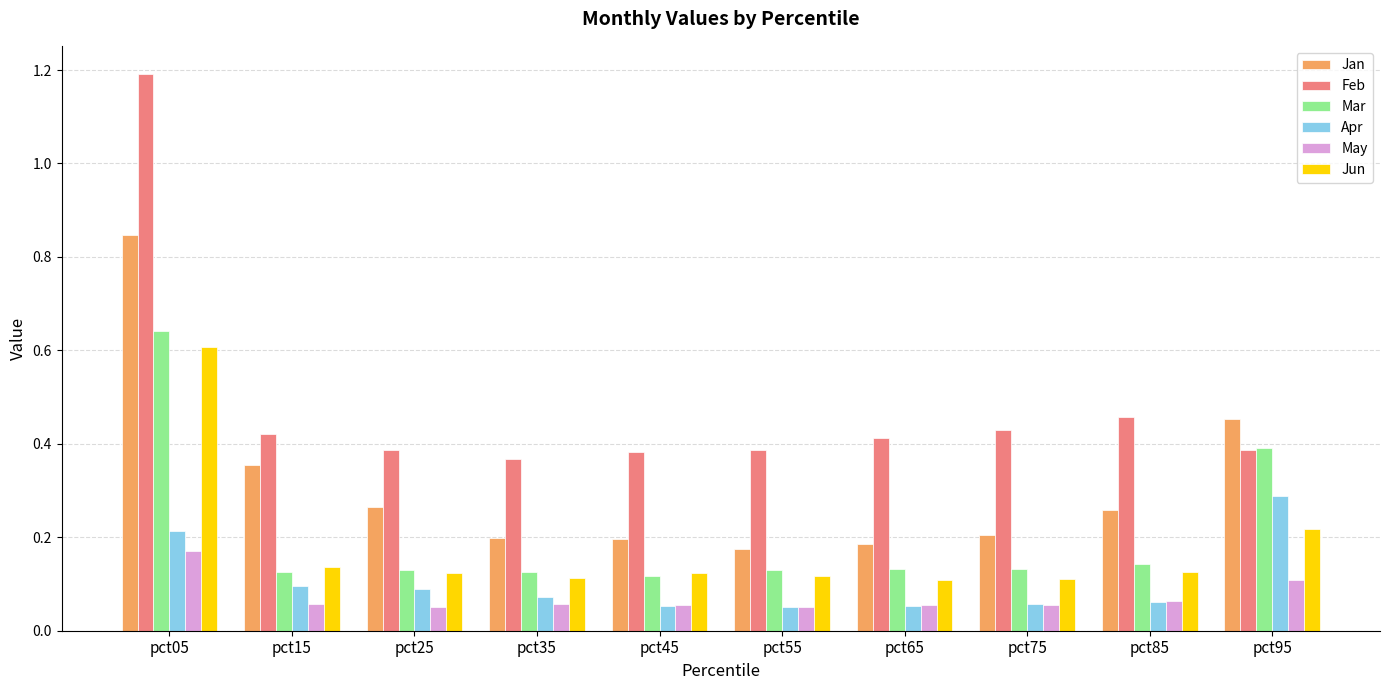

The Mar series shows 0.1 at pct25. True or false?

True